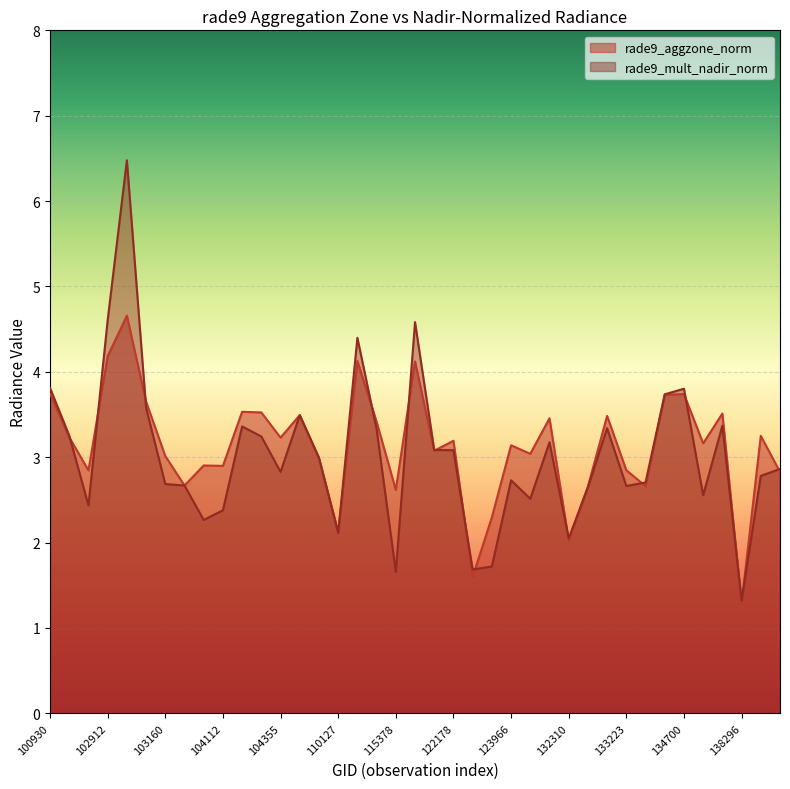

In rade9_aggzone_norm, how many points are higher than both neighbors (excluding endpoints)?

13